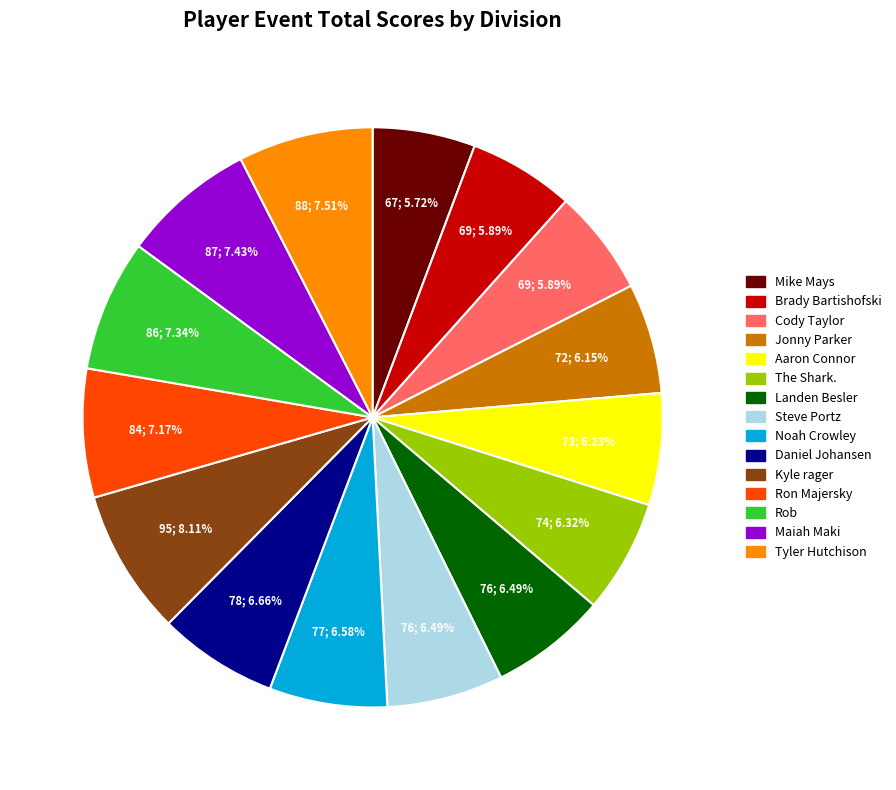

Is there any slice that represents more than half of the pie?

No